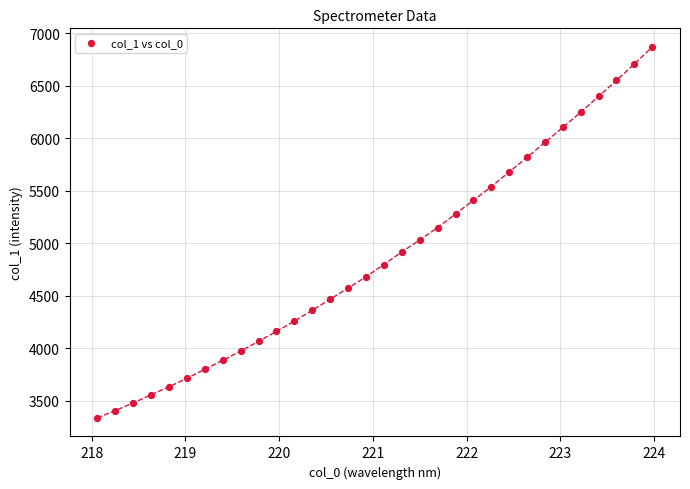

What is the range of X values (max minus min)?

5.9